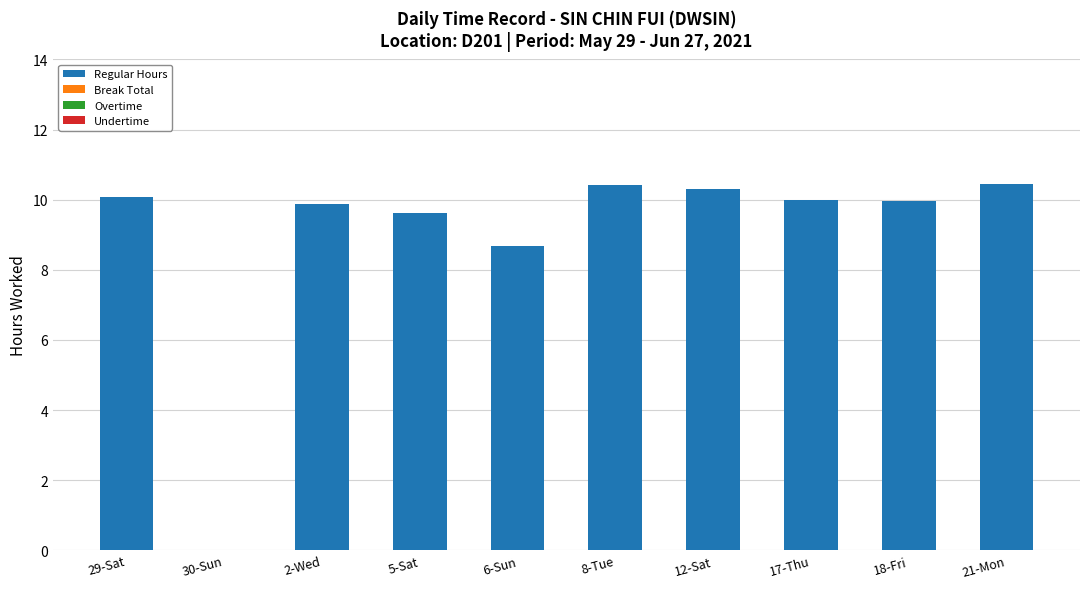

What is the approximate value at 5-Sat?

9.6